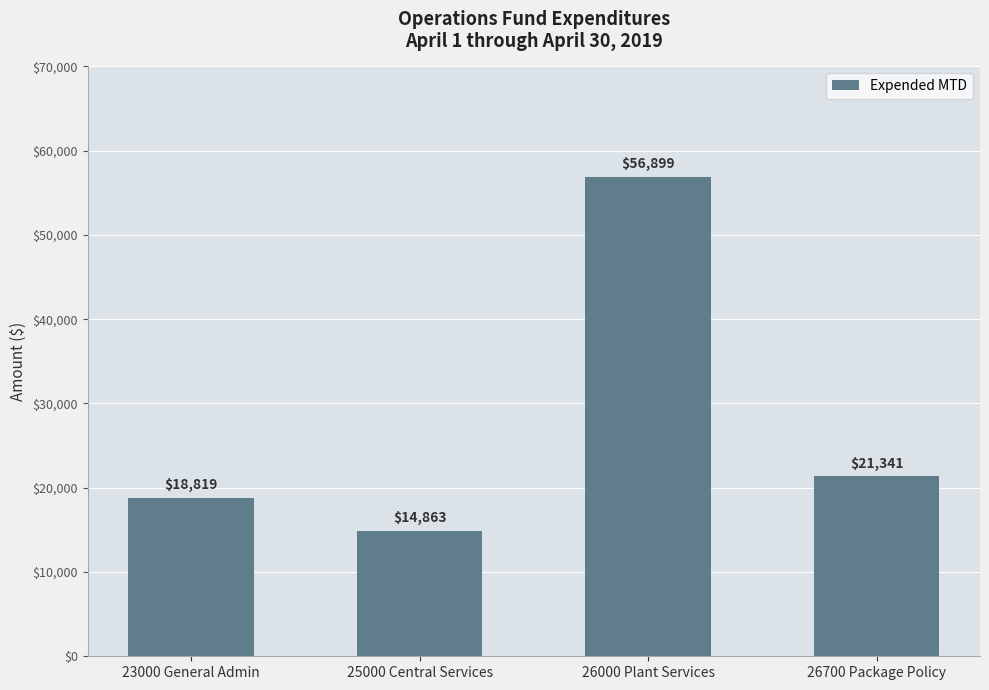

At which label does the data first exceed 21341?

26000 Plant Services